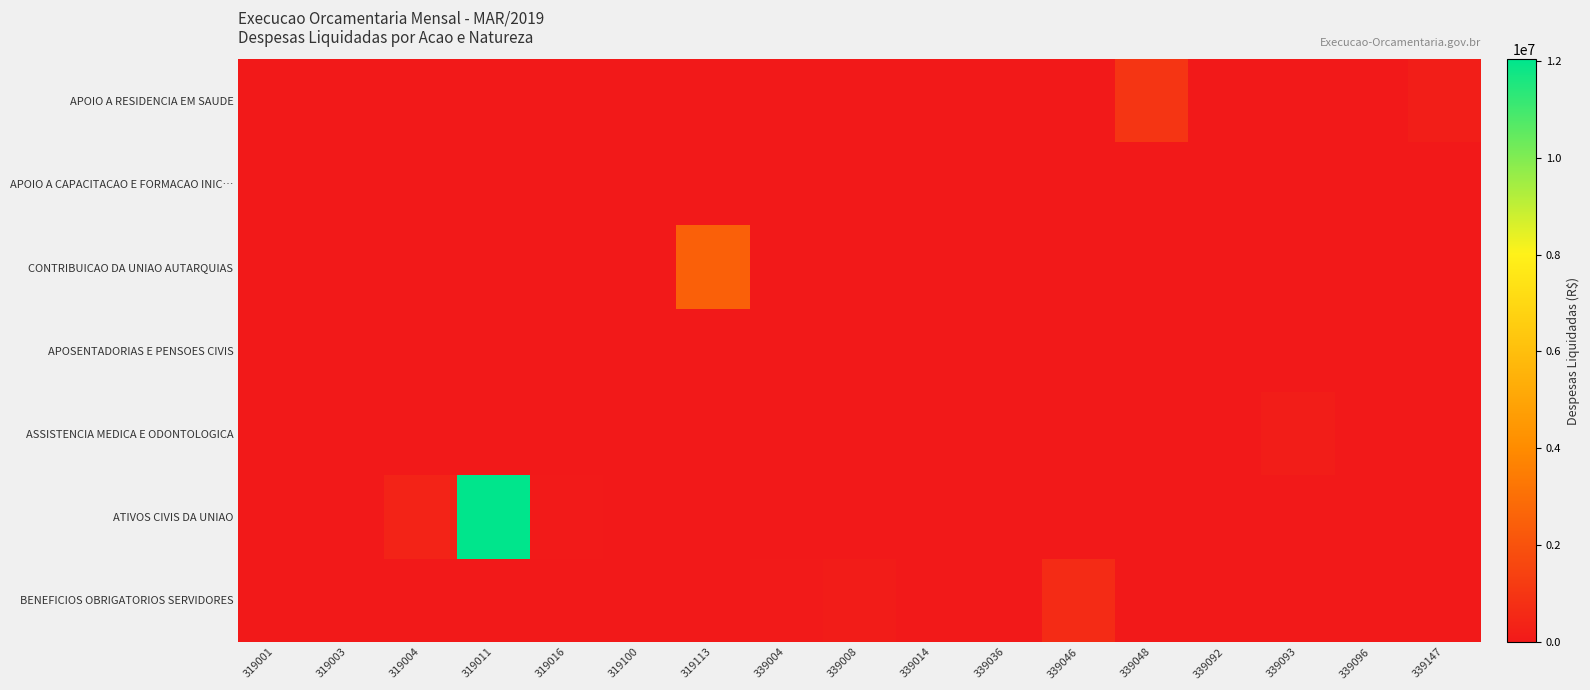

Which has a higher value, 339046 or 339014?

339046